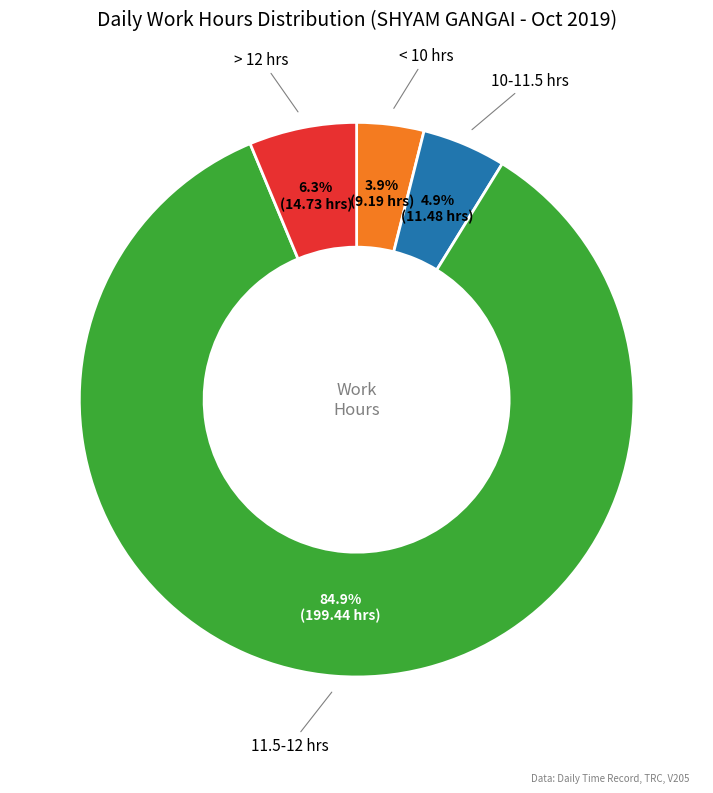

How many slices are in this pie chart?

4